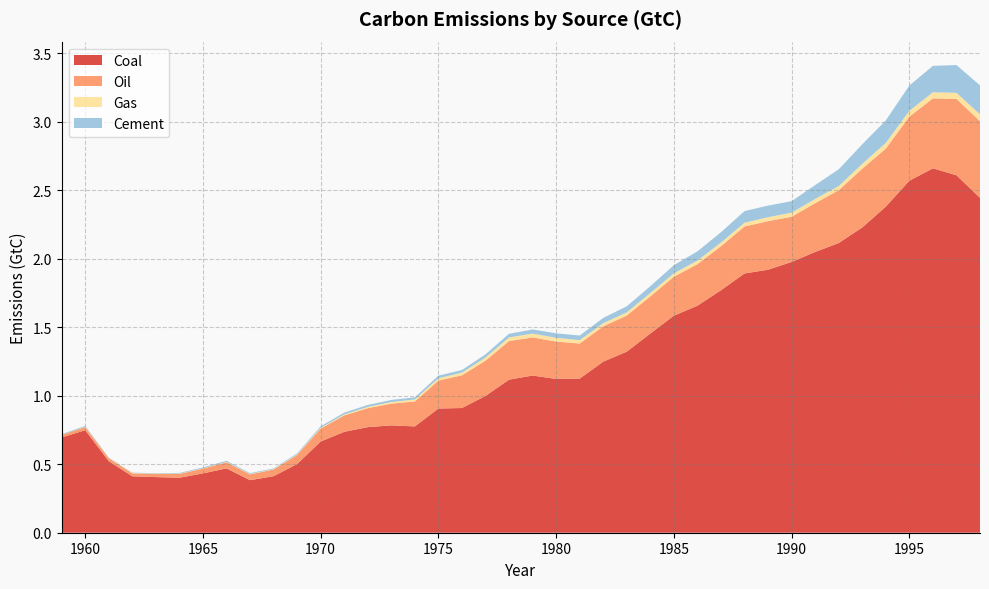

Reading left to right, extract all data points from this chart.

Coal: 0.7	0.7	0.5	0.4	0.4	0.4	0.4	0.5	0.4	0.4	0.5	0.7	0.7	0.8	0.8	0.8	0.9	0.9	1.0	1.1	1.1	1.1	1.1	1.2	1.3	1.5	1.6	1.7	1.8	1.9	1.9	2.0	2.0	2.1	2.2	2.4	2.6	2.7	2.6	2.4
Oil: 0.0	0.0	0.0	0.0	0.0	0.0	0.0	0.0	0.0	0.0	0.1	0.1	0.1	0.1	0.2	0.2	0.2	0.2	0.3	0.3	0.3	0.3	0.3	0.3	0.3	0.3	0.3	0.3	0.3	0.3	0.4	0.3	0.4	0.4	0.4	0.4	0.5	0.5	0.6	0.6
Gas: 0.0	0.0	0.0	0.0	0.0	0.0	0.0	0.0	0.0	0.0	0.0	0.0	0.0	0.0	0.0	0.0	0.0	0.0	0.0	0.0	0.0	0.0	0.0	0.0	0.0	0.0	0.0	0.0	0.0	0.0	0.0	0.0	0.0	0.0	0.0	0.0	0.0	0.0	0.0	0.1
Cement: 0.0	0.0	0.0	0.0	0.0	0.0	0.0	0.0	0.0	0.0	0.0	0.0	0.0	0.0	0.0	0.0	0.0	0.0	0.0	0.0	0.0	0.0	0.0	0.0	0.0	0.1	0.1	0.1	0.1	0.1	0.1	0.1	0.1	0.1	0.1	0.2	0.2	0.2	0.2	0.2